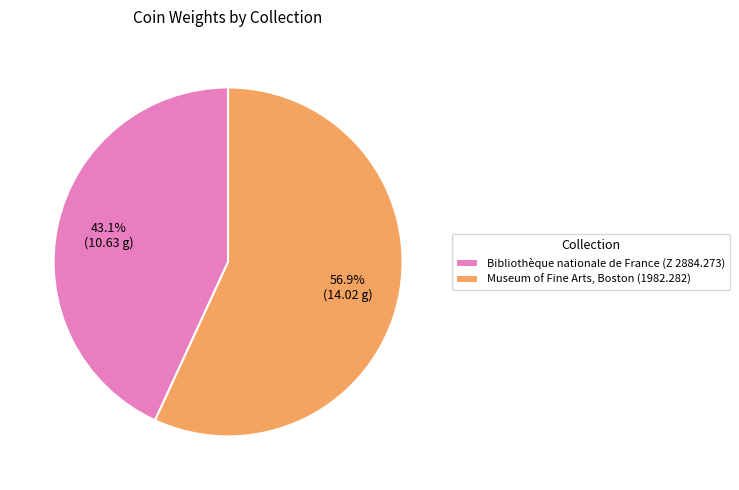

To the nearest percent, what portion does Bibliothèque nationale de France (Z 2884.273) represent?

43%